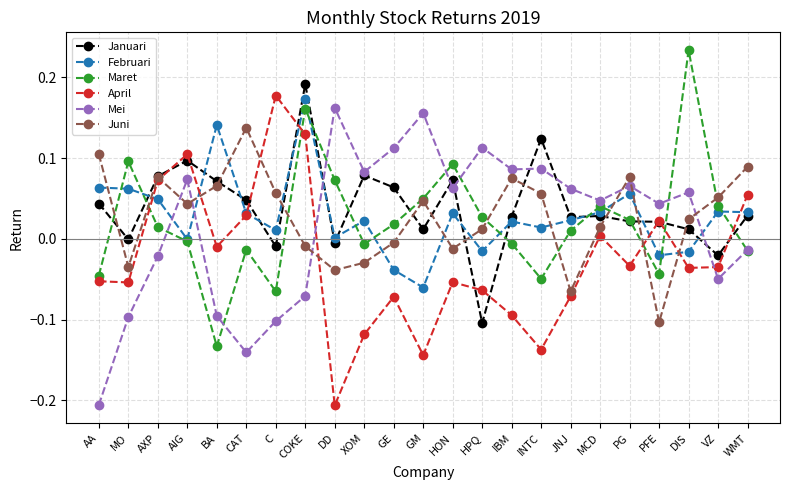

Which series has the largest range (max minus min)?

April